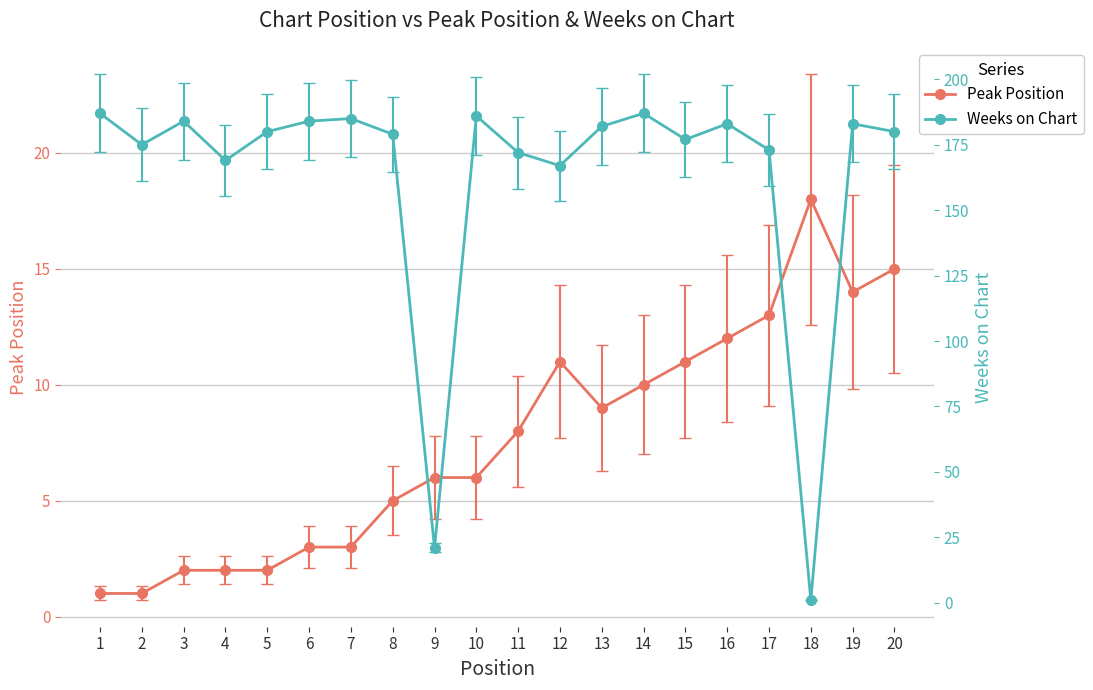

The Weeks on Chart series shows 40 at 20. True or false?

False